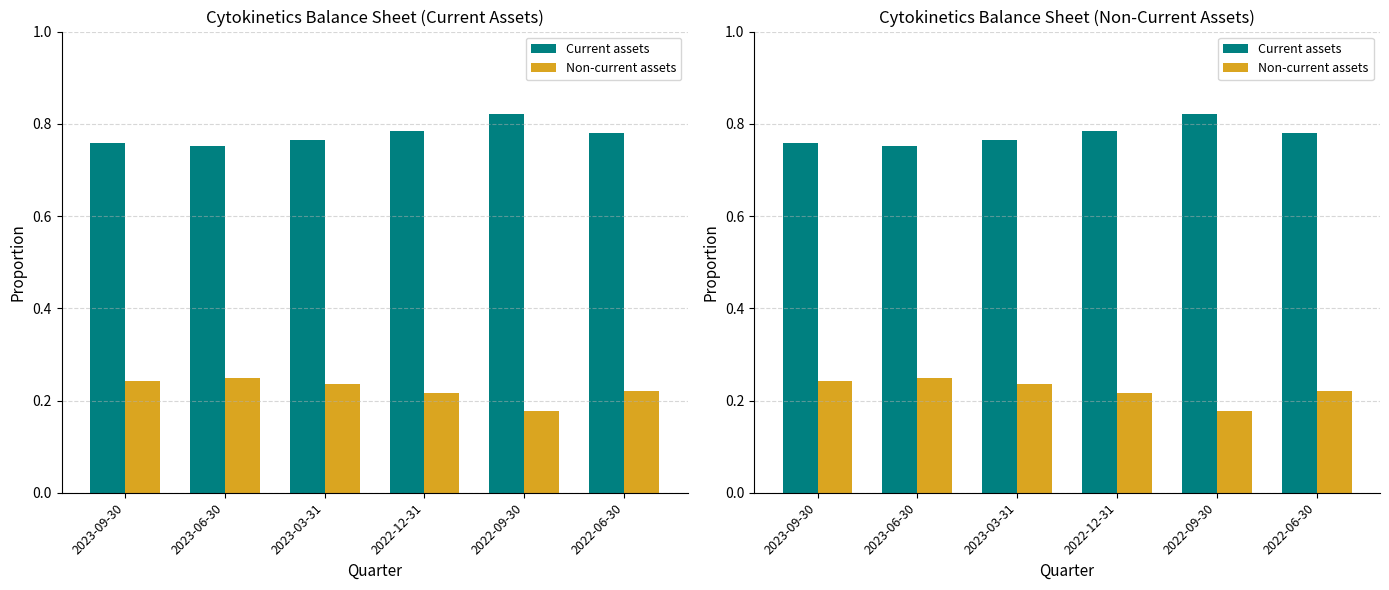

At which category is the sum across all series the highest?

2023-09-30